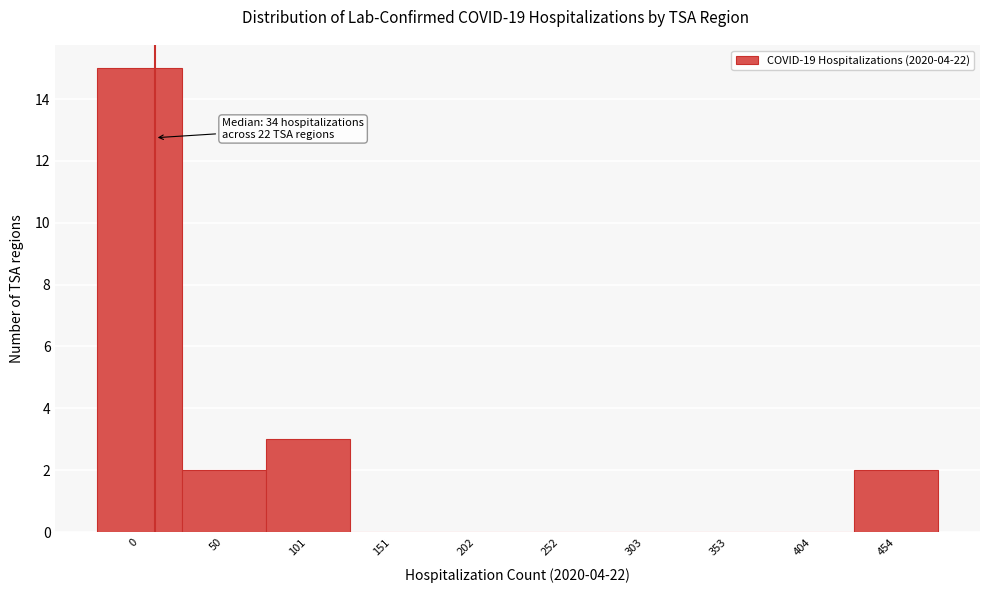

Reading left to right, list all the values displayed in this chart.

0=15	50=2	101=3	151=0	202=0	252=0	303=0	353=0	404=0	454=2